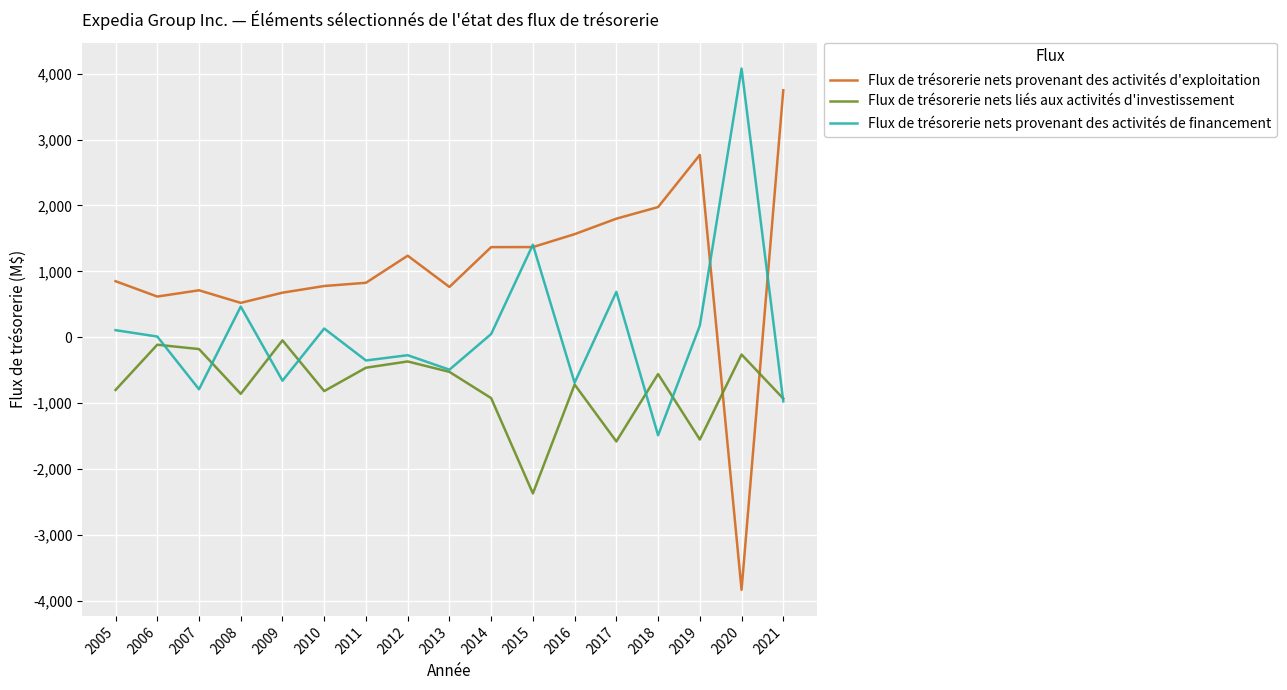

List the series in order of their overall mean, highest first.

Flux de trésorerie nets provenant des activités d'exploitation, Flux de trésorerie nets provenant des activités de financement, Flux de trésorerie nets liés aux activités d'investissement